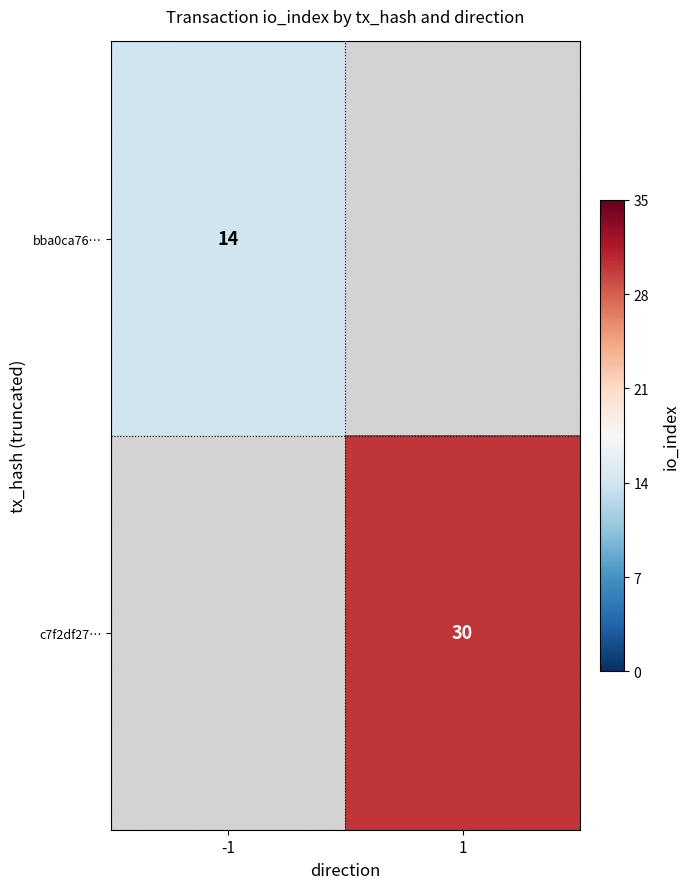

True or false: c7f2df27… has a value of 10 at 1.

False